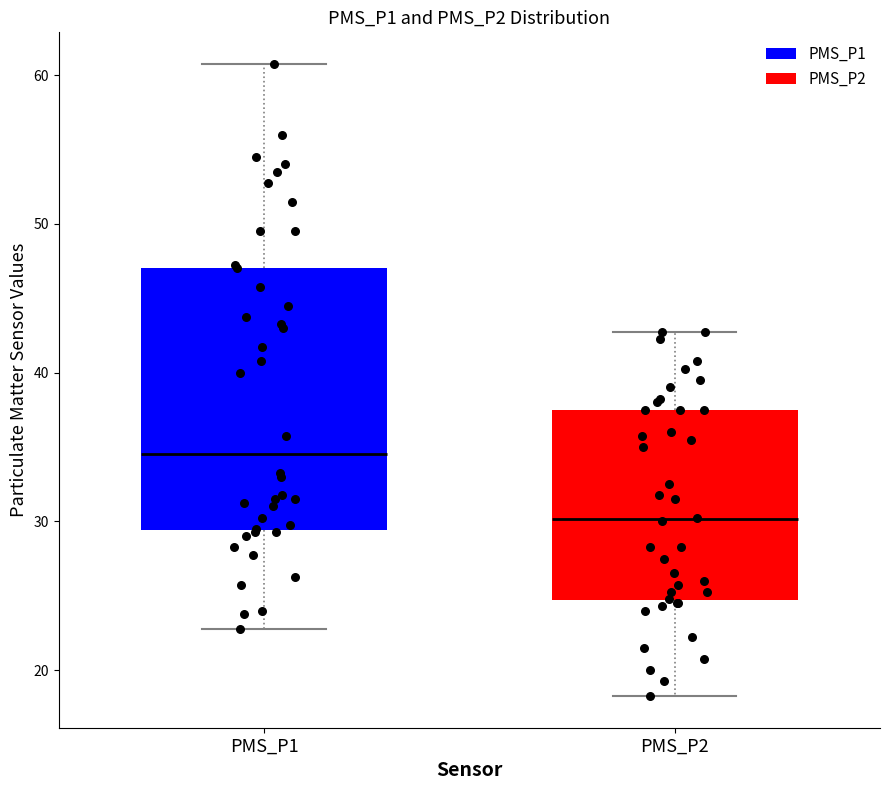

Where is the lower edge of the box for PMS_P1 on the y-axis? The values are not printed on the chart, so give them approximately, as read against the axis.

29